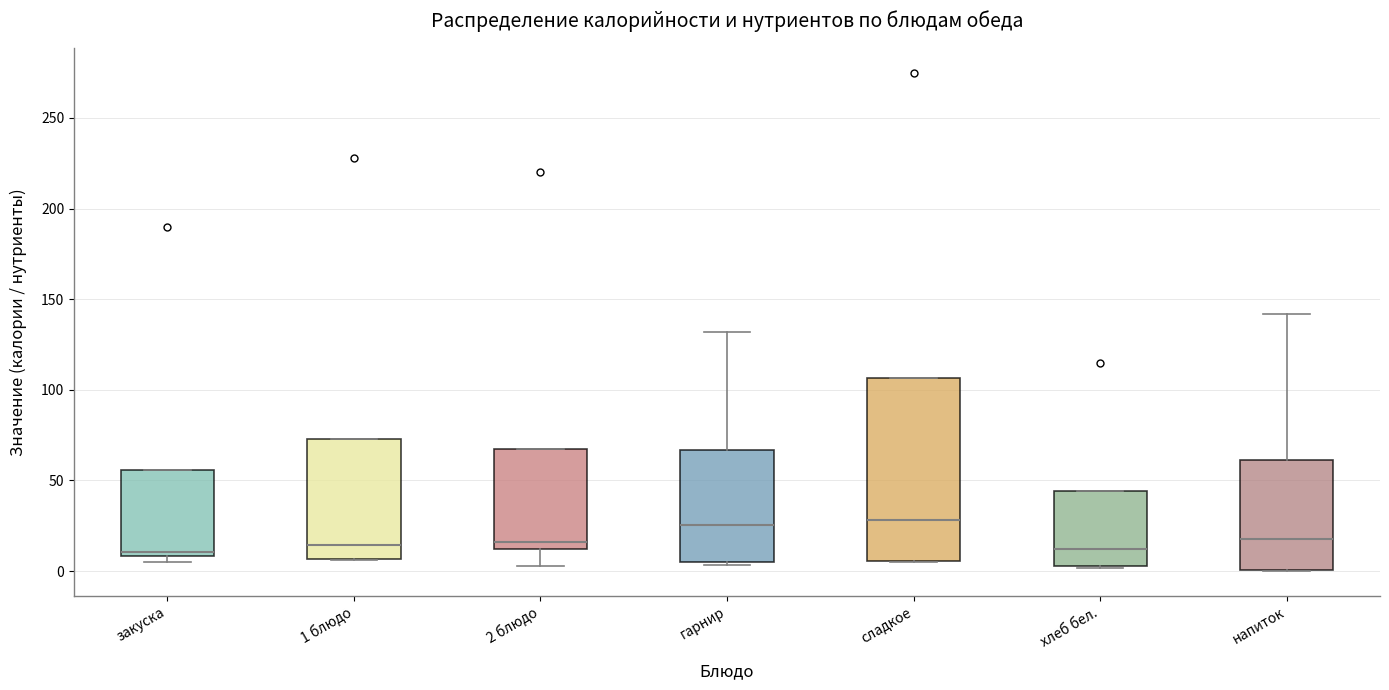

Where does the upper whisker of the box for напиток end on the y-axis? The values are not printed on the chart, so give them approximately, as read against the axis.

140